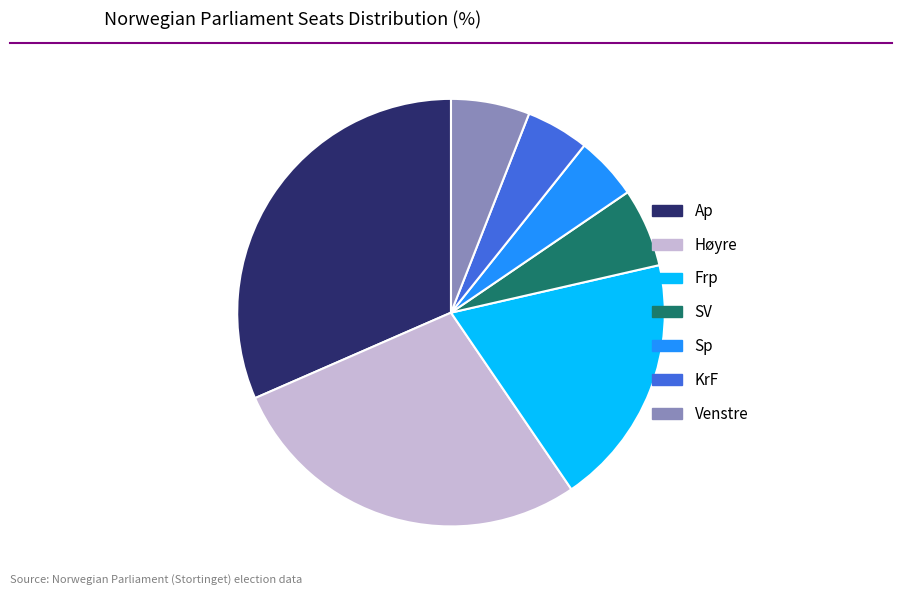

Count the number of slices in the pie.

7